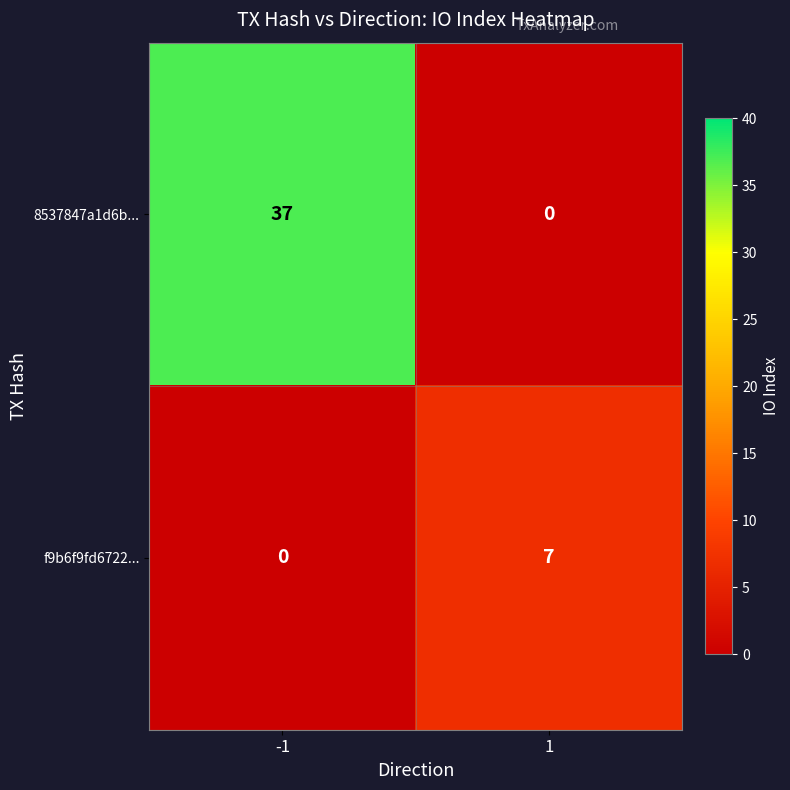

What is the maximum value shown in the chart?

37